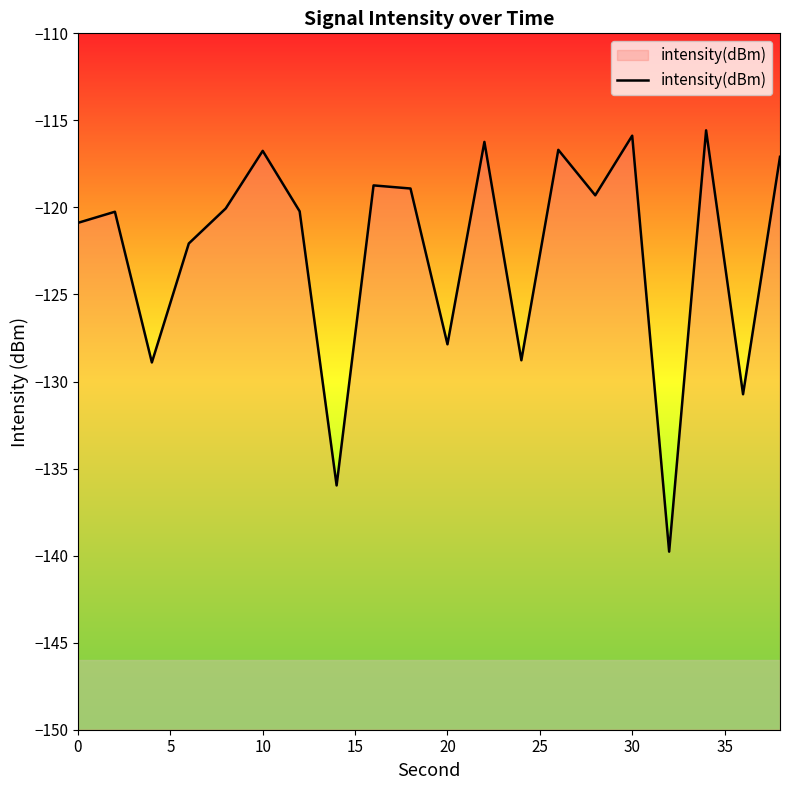

What is the average value?

-122.5